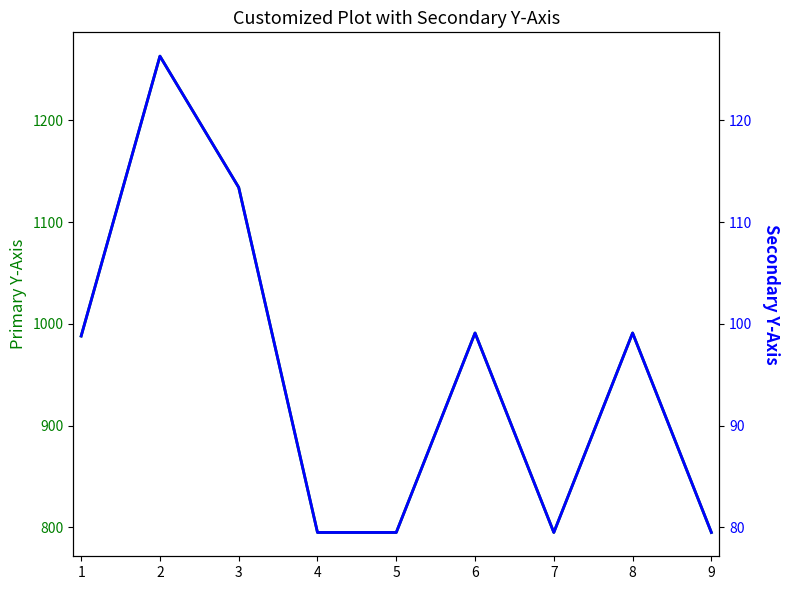

How many data points does each series have?

9